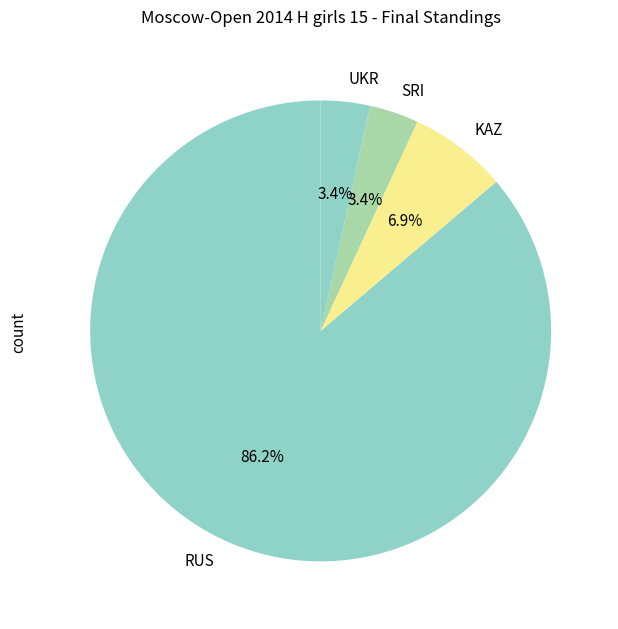

Does RUS account for over 50% of the chart?

Yes